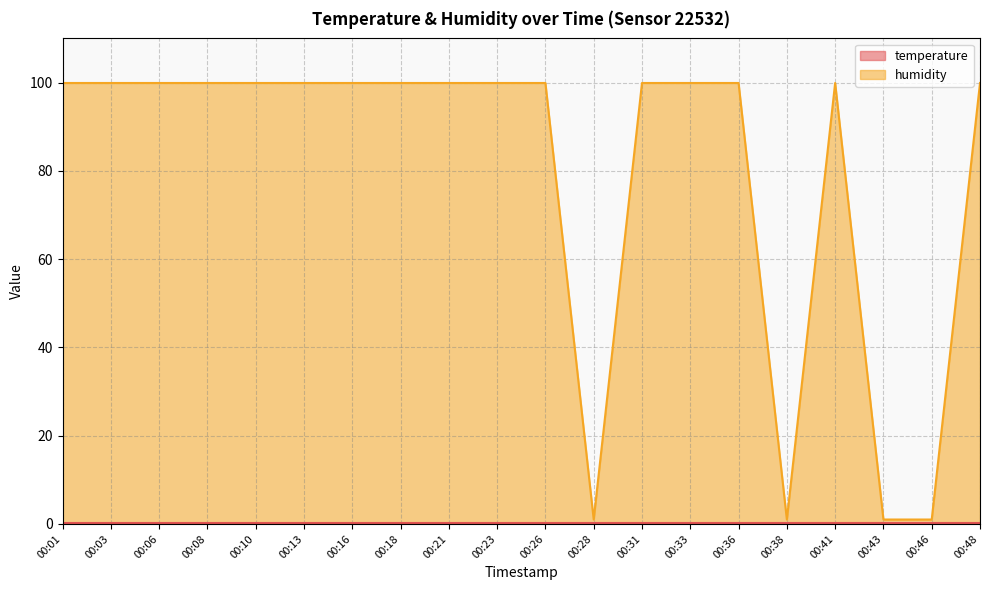

Rank the categories by value from highest to lowest.

00:01, 00:03, 00:06, 00:08, 00:10, 00:13, 00:16, 00:18, 00:21, 00:23, 00:26, 00:31, 00:33, 00:36, 00:41, 00:48, 00:28, 00:38, 00:43, 00:46